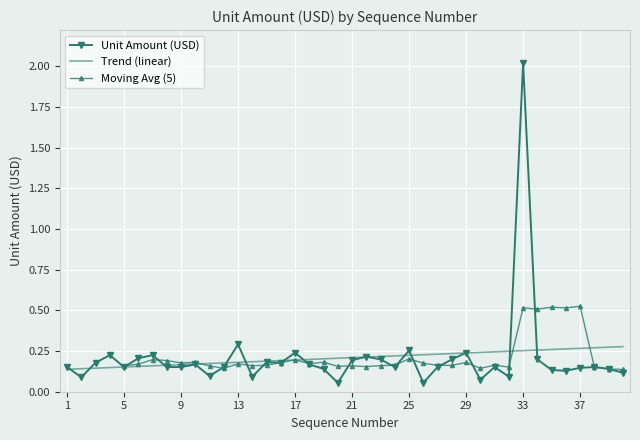

How many categories are shown in the chart?

40